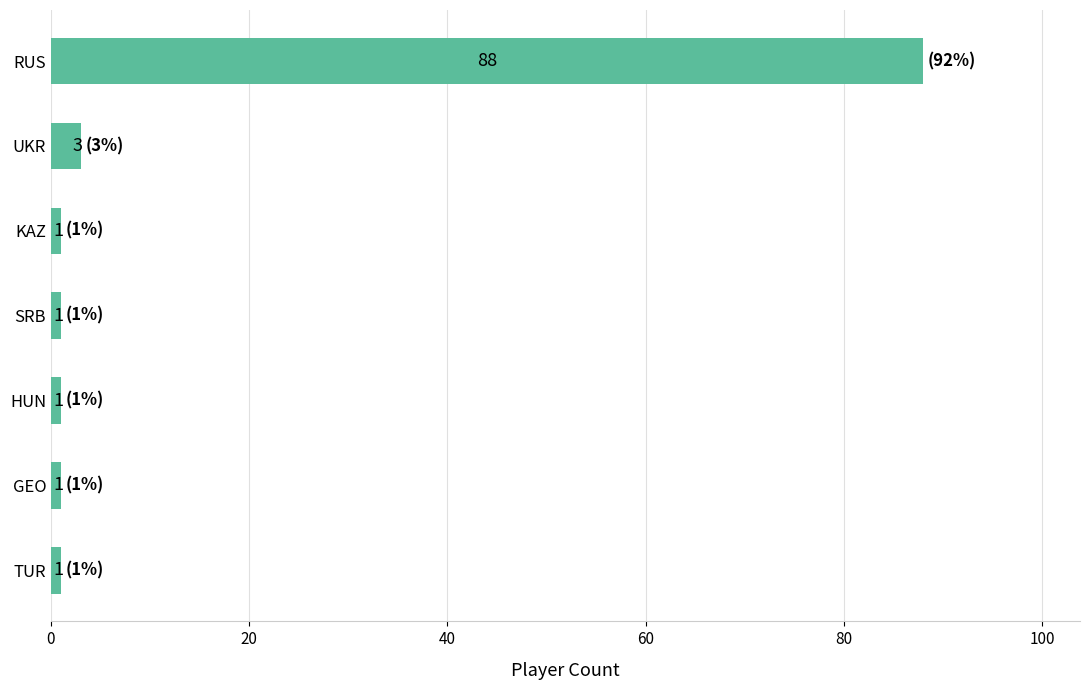

What is the average value?

14